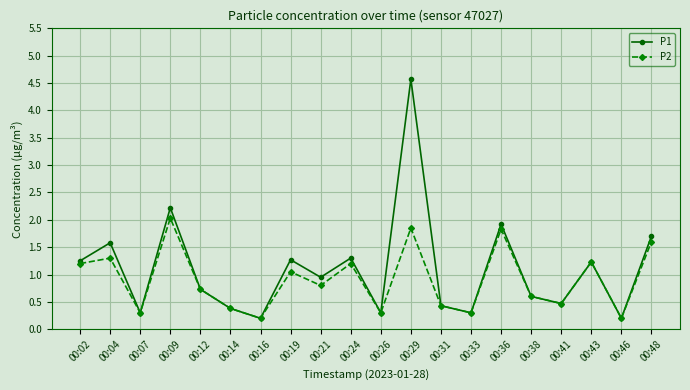

How many lines are shown in the chart?

2